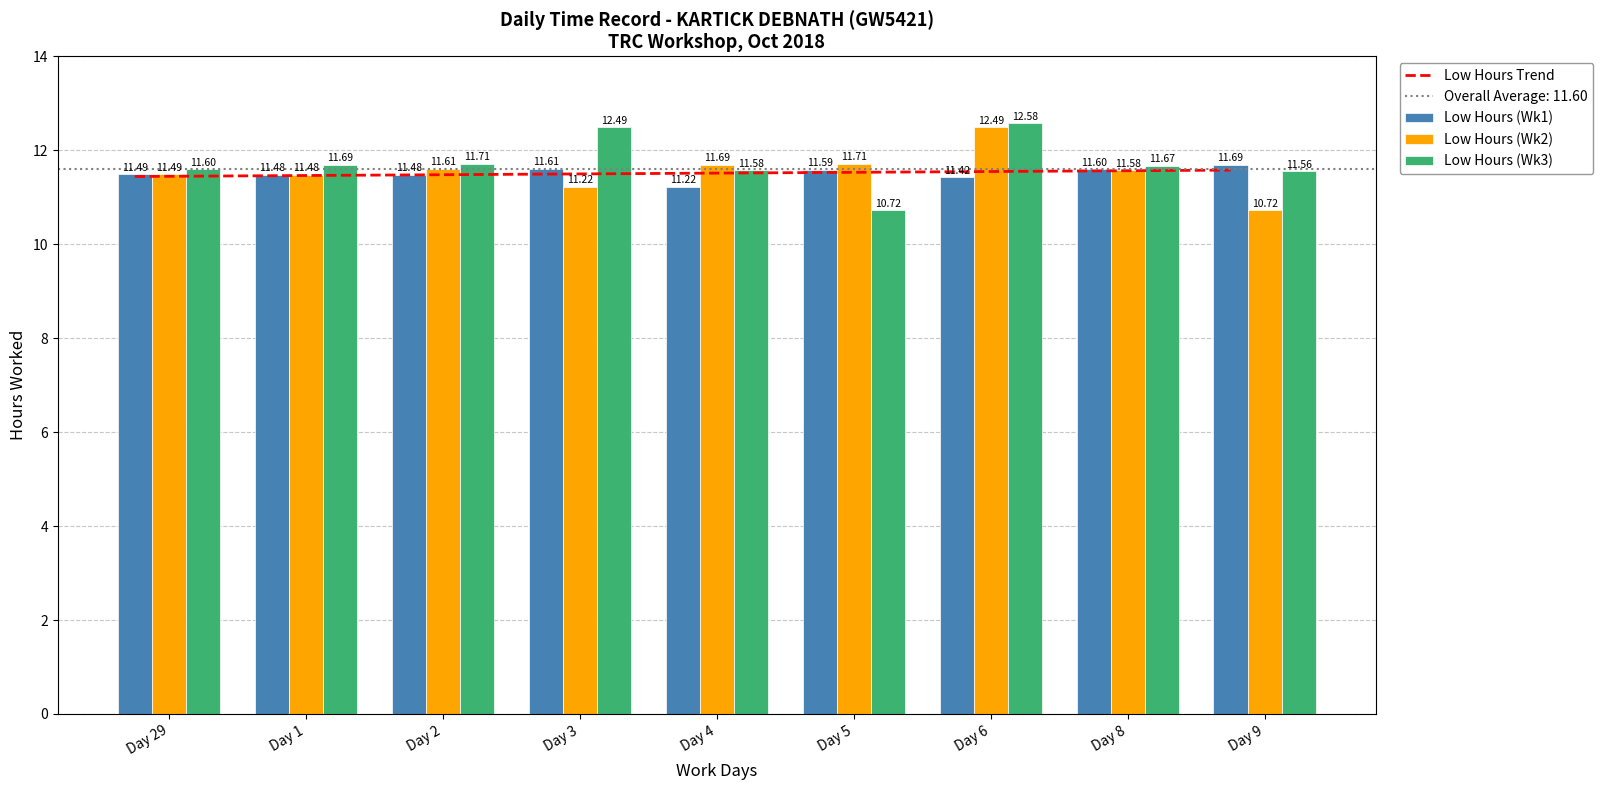

What is the difference between the Low Hours Trend values at Day 8 and Day 29?

0.1